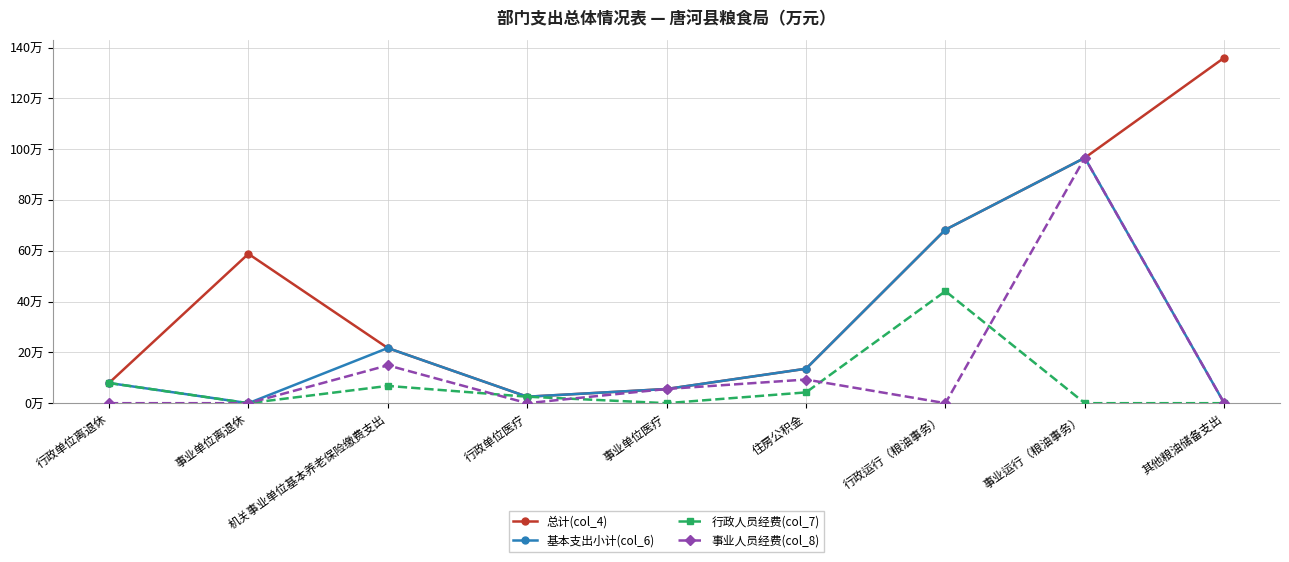

At which category does 总计(col_4) reach its first local peak?

事业单位离退休